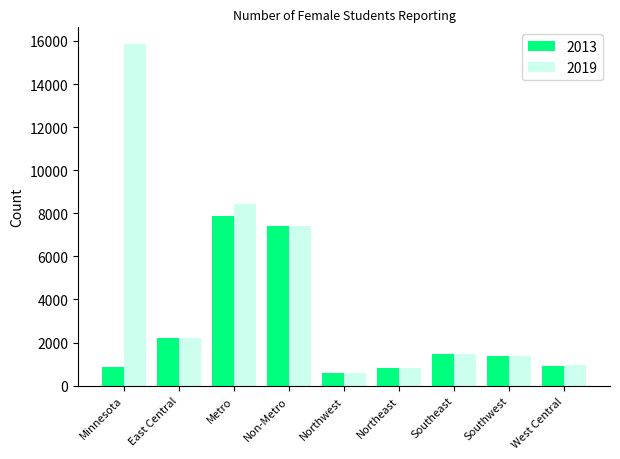

What position from the left is Metro?

3